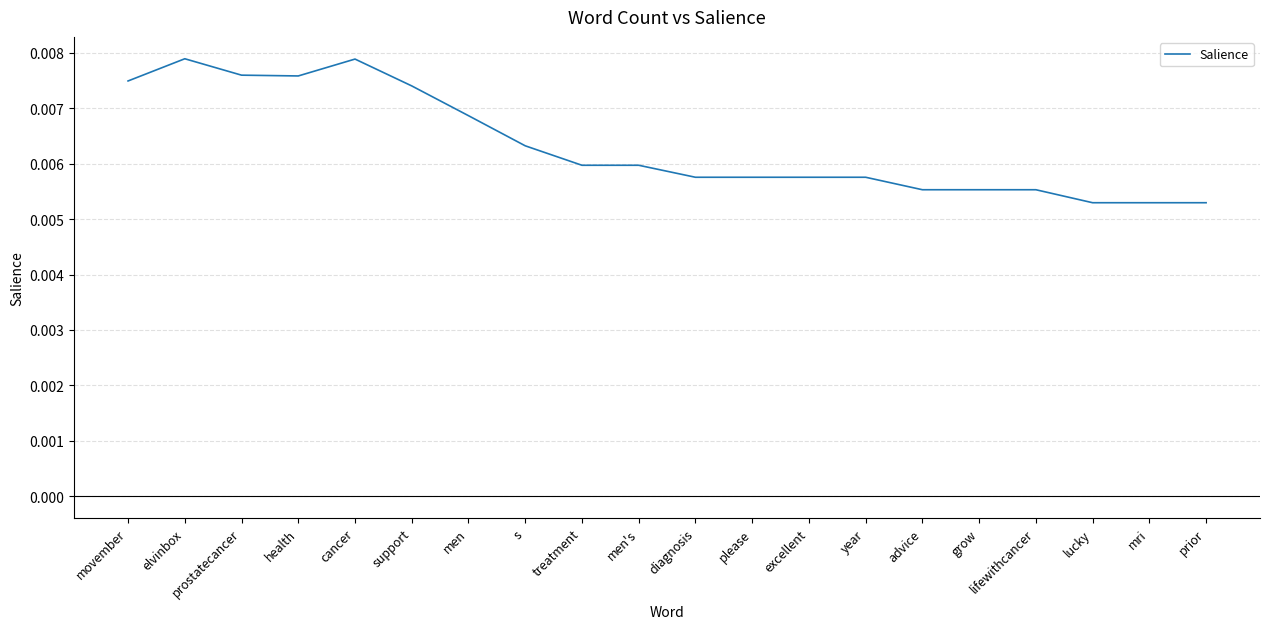

What position from the right is prostatecancer?

18